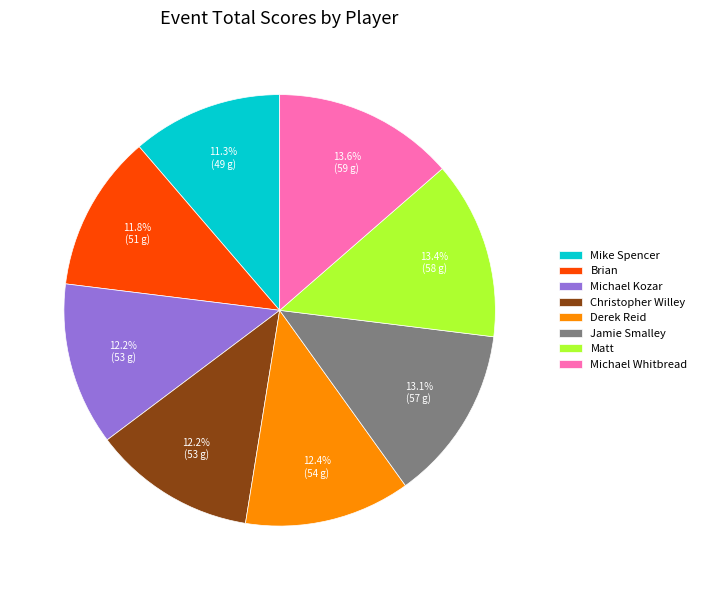

What percentage is the Matt slice, to the nearest percent?

13%